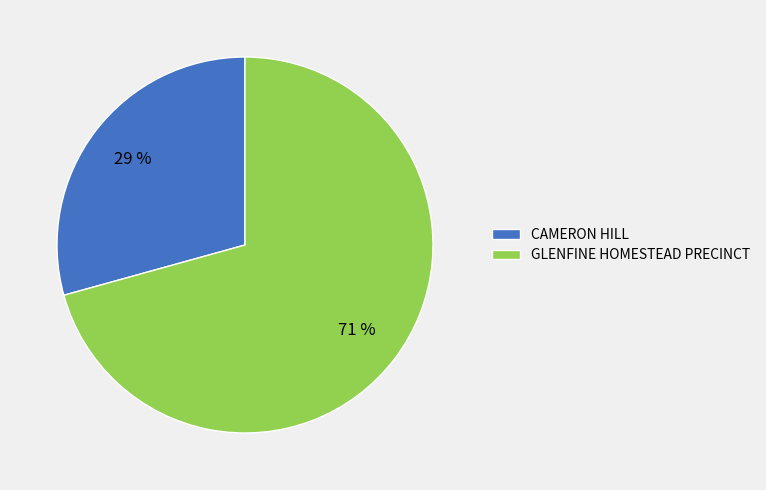

Count the number of slices in the pie.

2